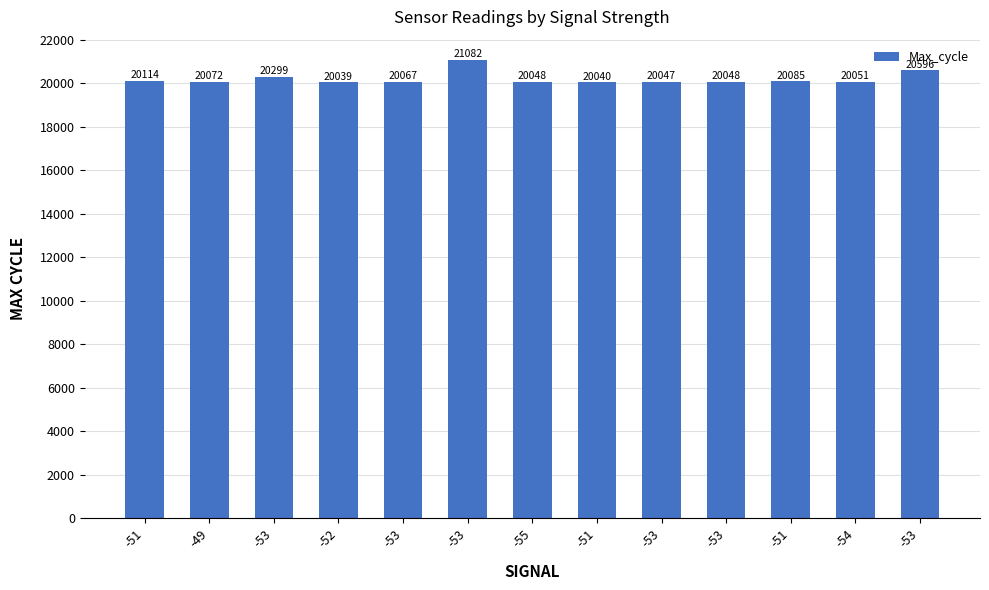

Reading left to right, what are all the values shown in this chart?

-51=20114	-49=20072	-53=20299	-52=20039	-53=20067	-53=21082	-55=20048	-51=20040	-53=20047	-53=20048	-51=20085	-54=20051	-53=20596